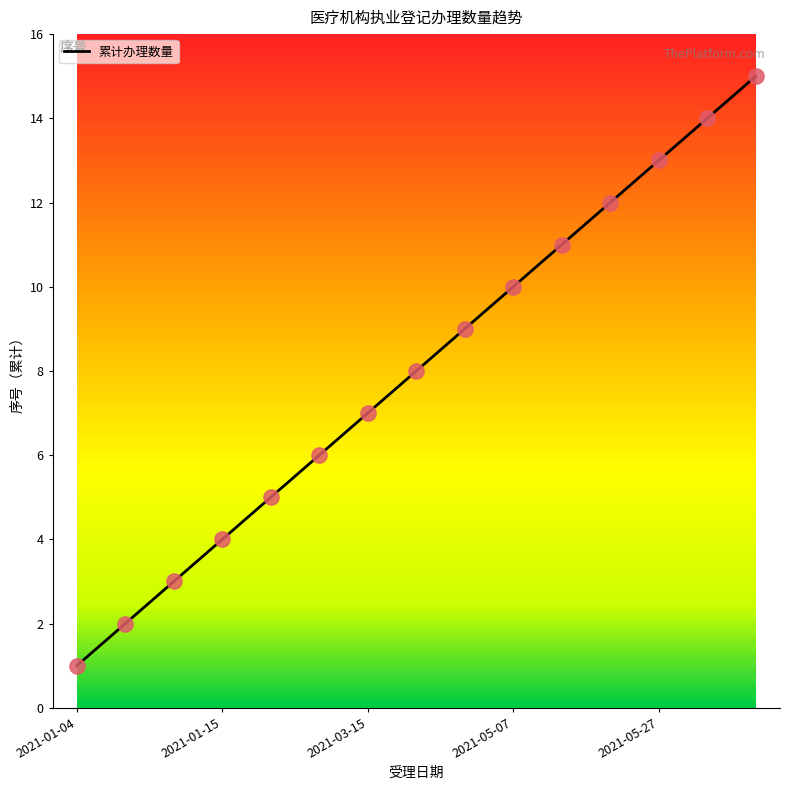

What is the maximum value shown in the chart?

15